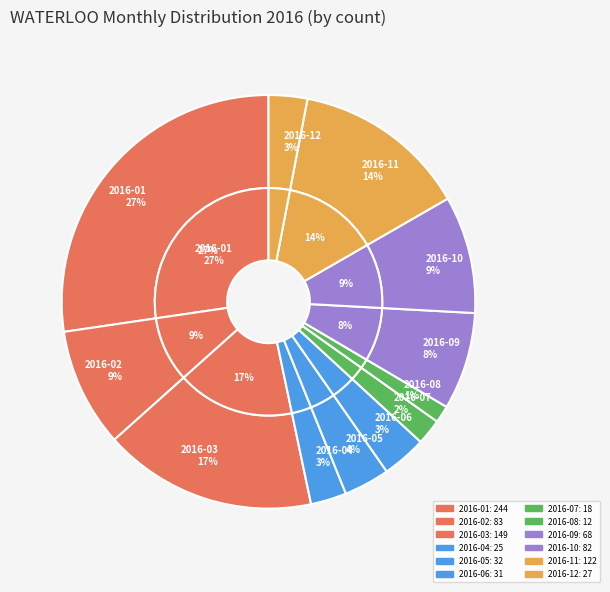

Does 2016-07 represent more than half of the total?

No